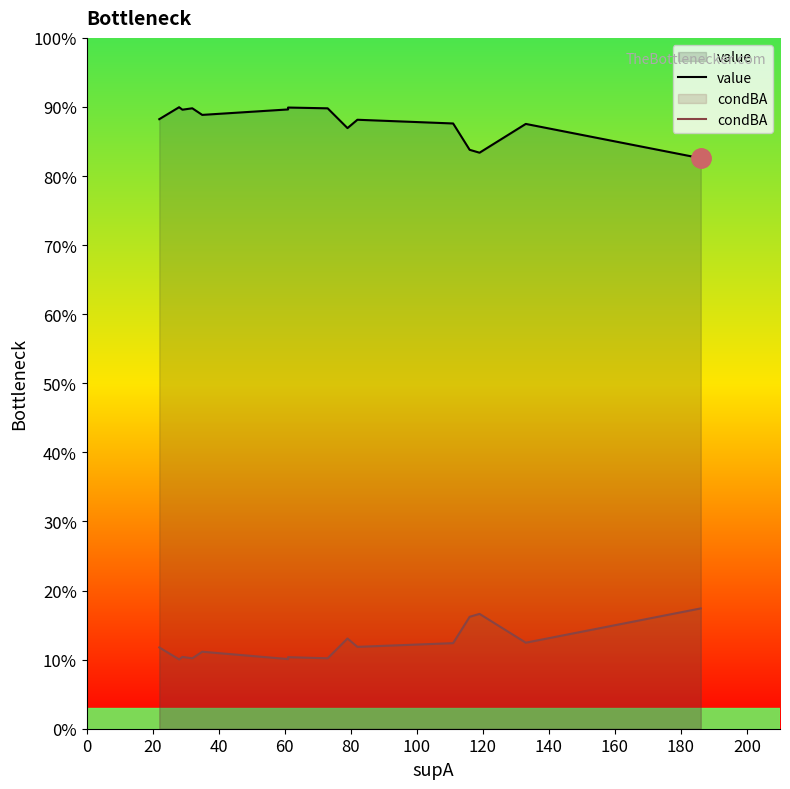

What are all the series names shown in the legend?

value, condBA